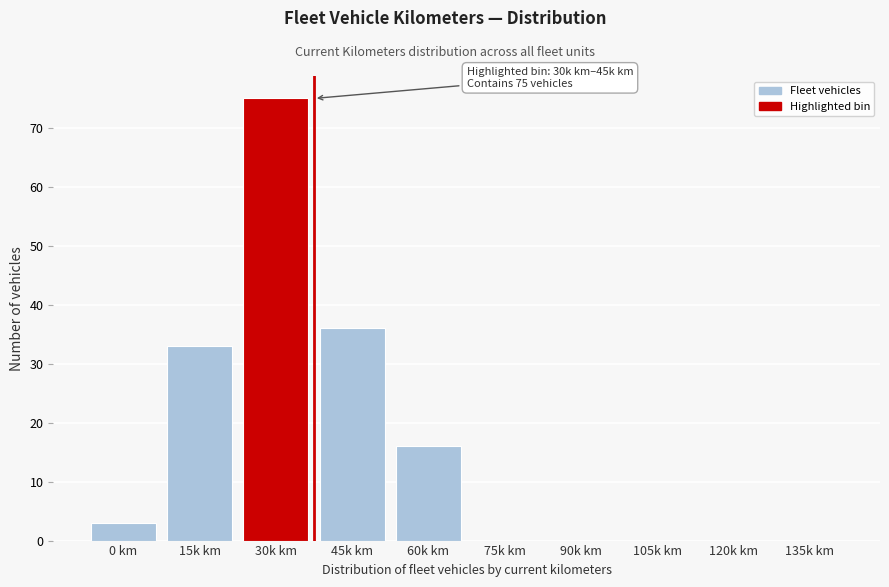

Reading left to right, transcribe all the data shown in this chart.

0 km=3	15k km=33	30k km=75	45k km=36	60k km=16	75k km=0	90k km=0	105k km=0	120k km=0	135k km=0